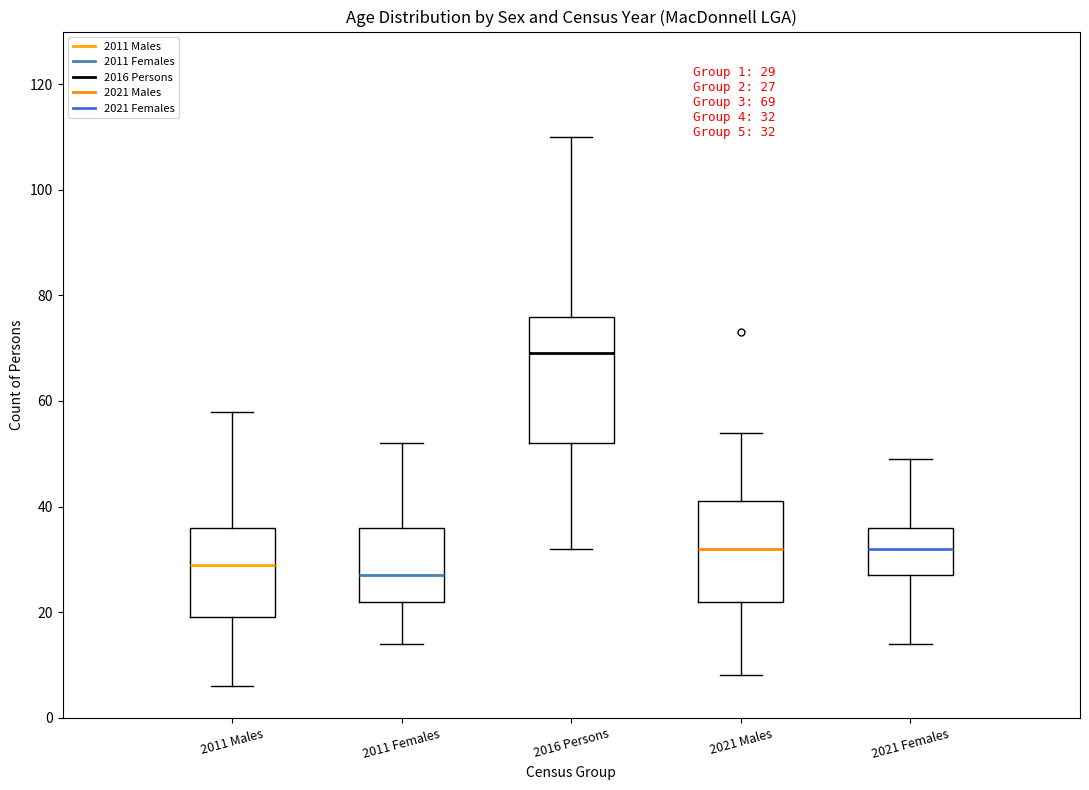

Comparing the boxes themselves (not the whiskers), which one is the tallest?

2016 Persons